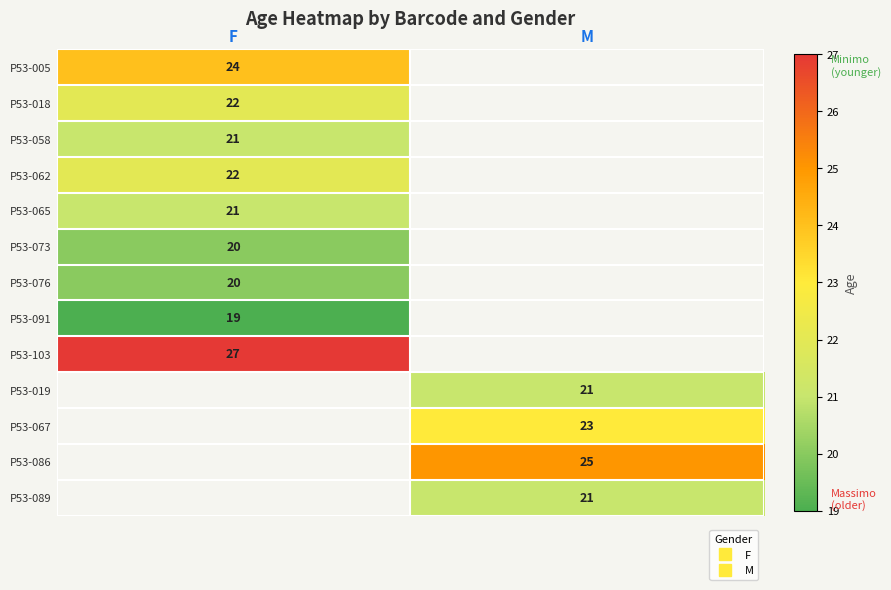

What is the sum of all P53-018 values?

22